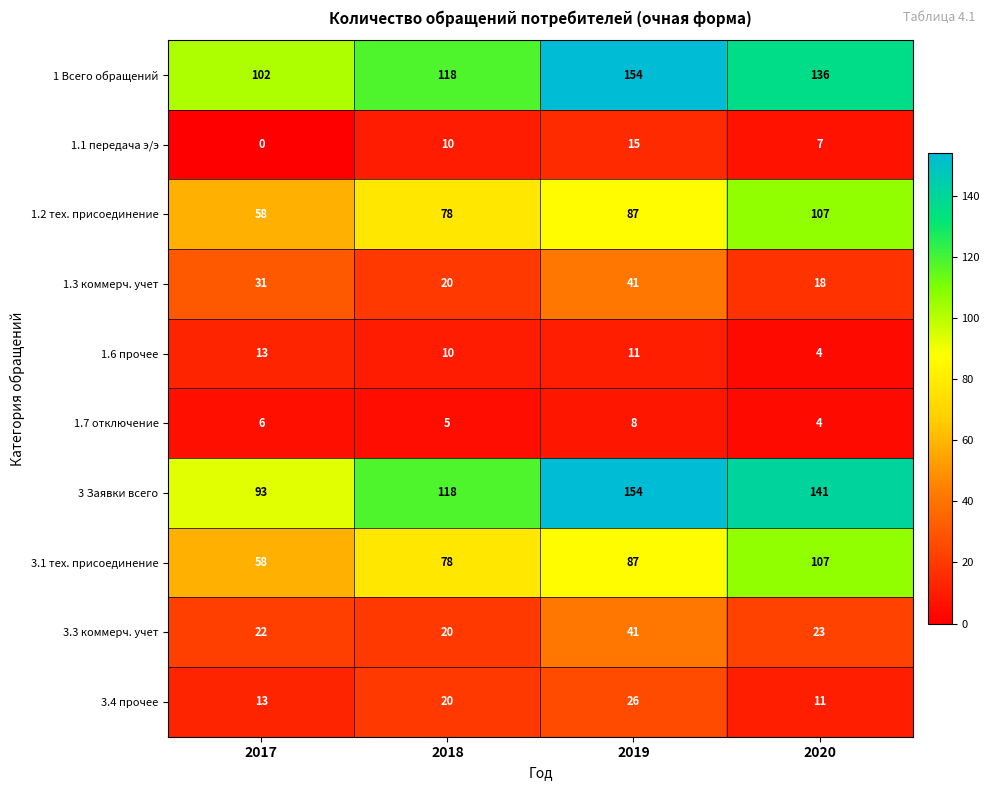

Which series has the widest spread of values?

3 Заявки всего